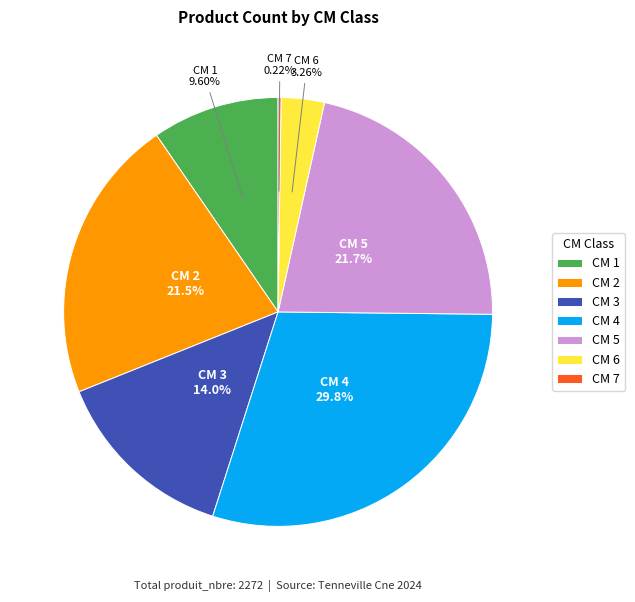

Is there any slice that represents more than half of the pie?

No